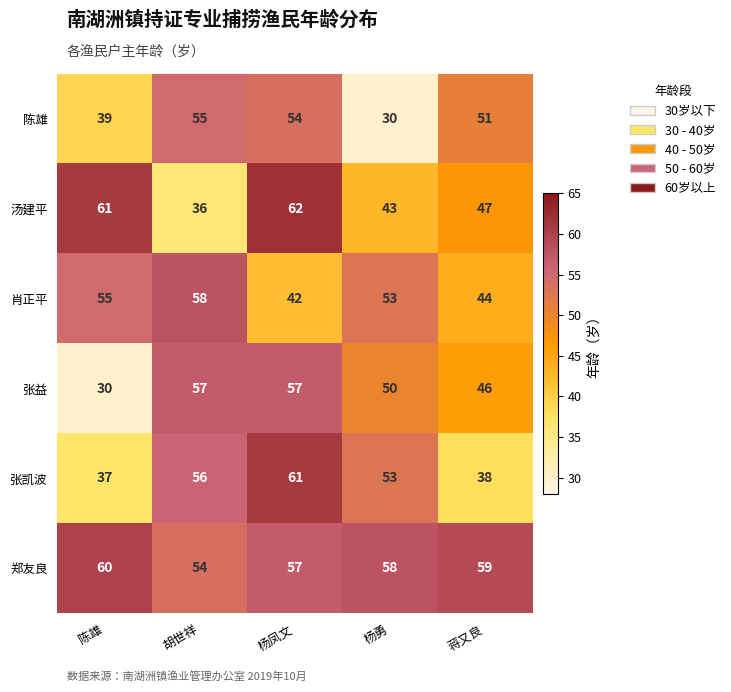

What is the average value of the 汤建平 series?

50